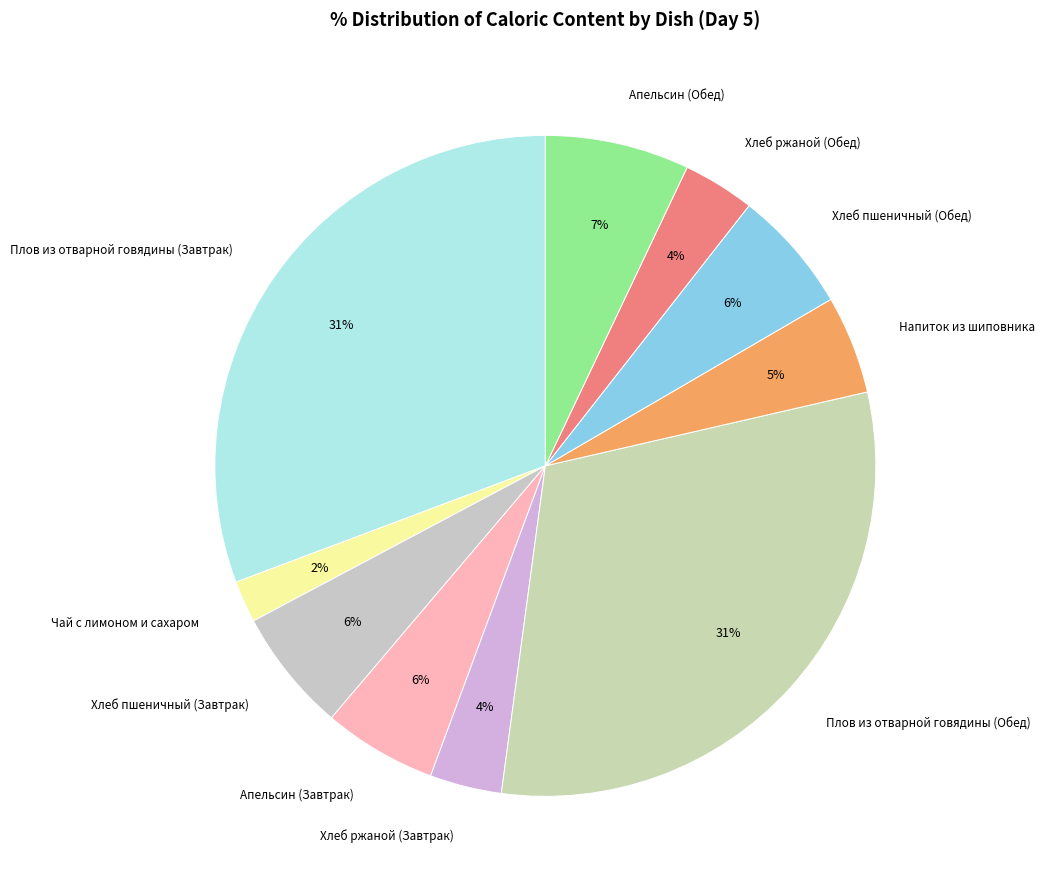

Count the number of slices in the pie.

10